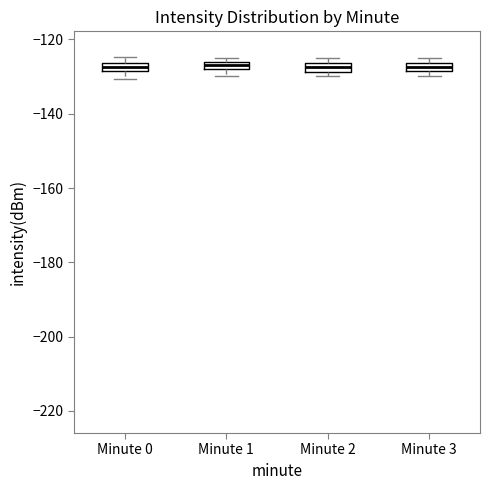

Where is the lower edge of the box for Minute 1 on the y-axis? The values are not printed on the chart, so give them approximately, as read against the axis.

-128